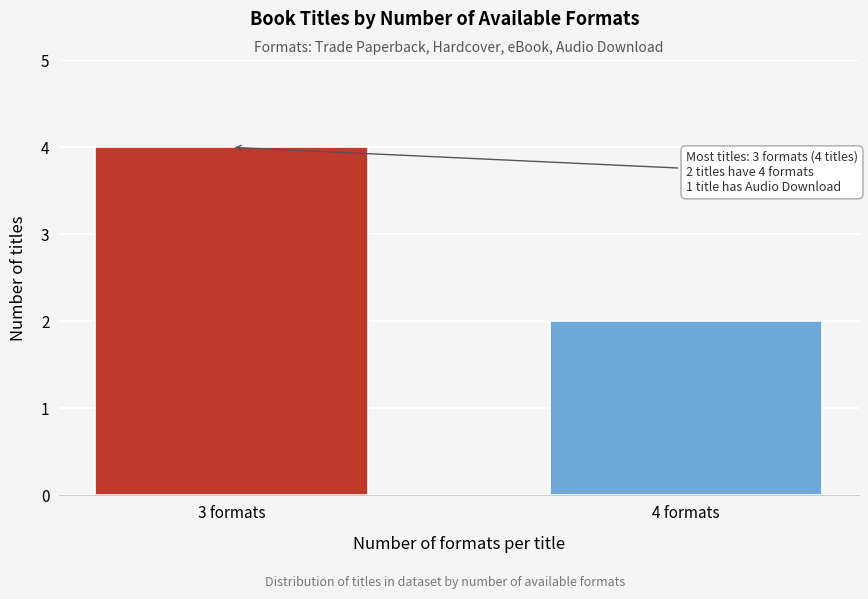

Reading left to right, list all the values displayed in this chart.

3 formats=4	4 formats=2